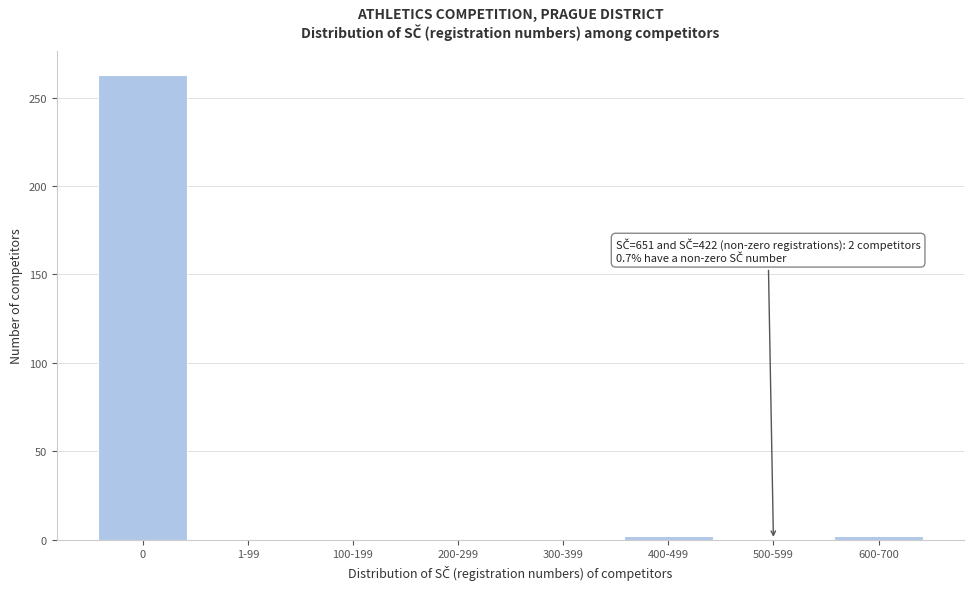

Reading left to right, what are all the values shown in this chart?

0=263	1-99=0	100-199=0	200-299=0	300-399=0	400-499=2	500-599=0	600-700=2